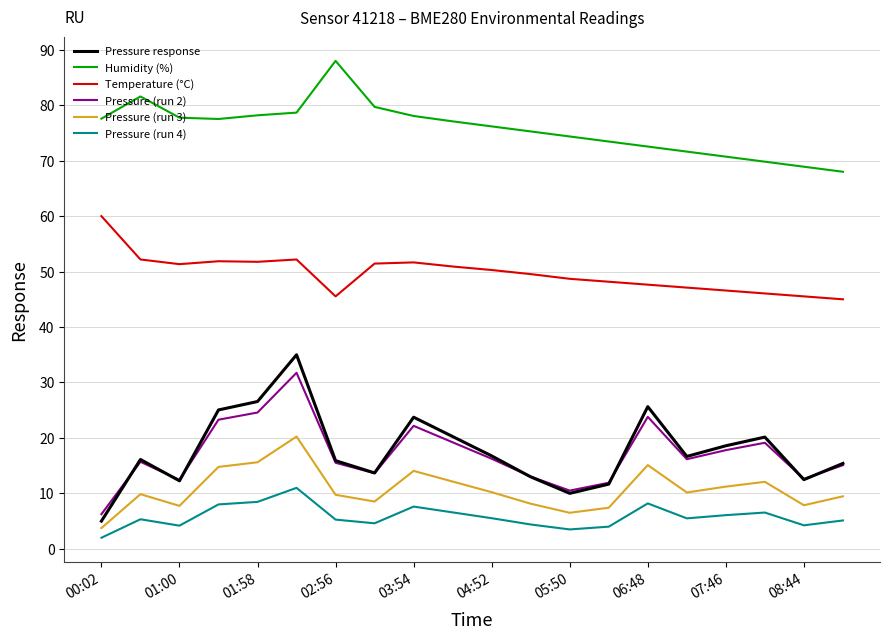

How many lines are shown in the chart?

6